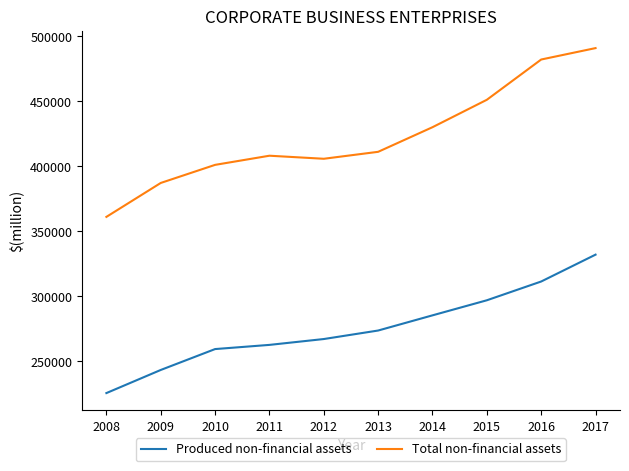

Which category has the highest value across all series?

2017